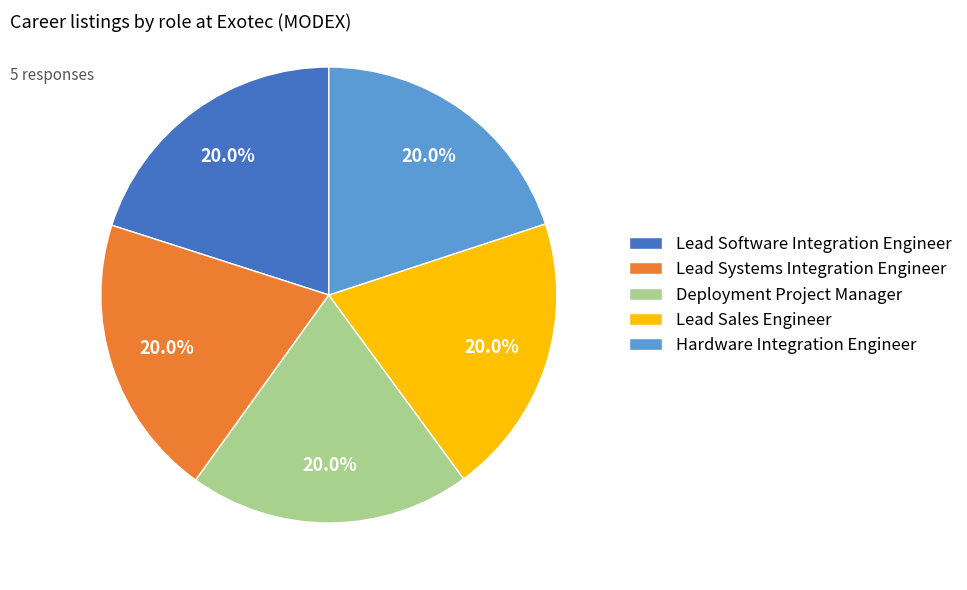

Count the number of slices in the pie.

5